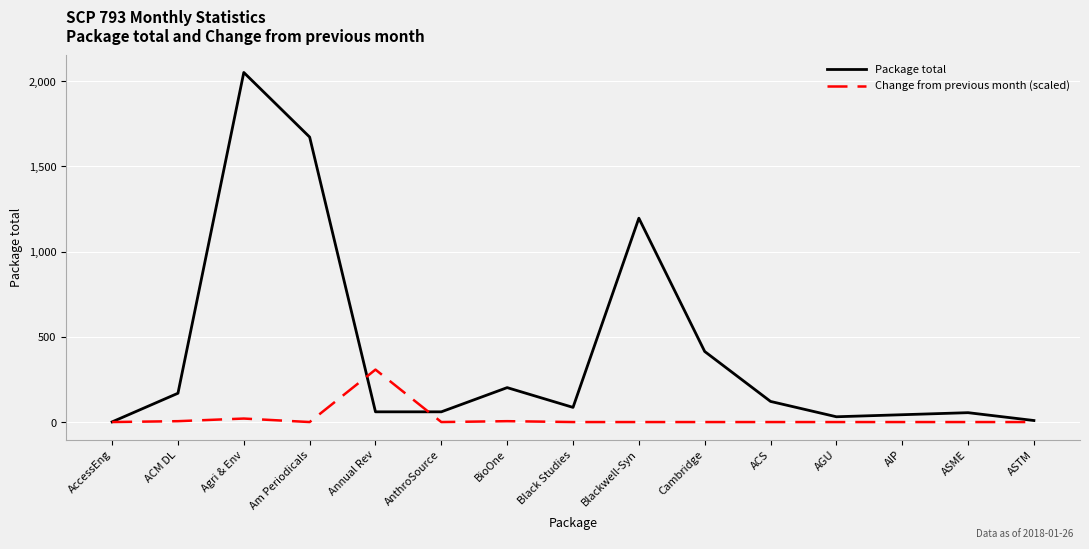

List the series in order of their overall mean, lowest first.

Change from previous month (scaled), Package total